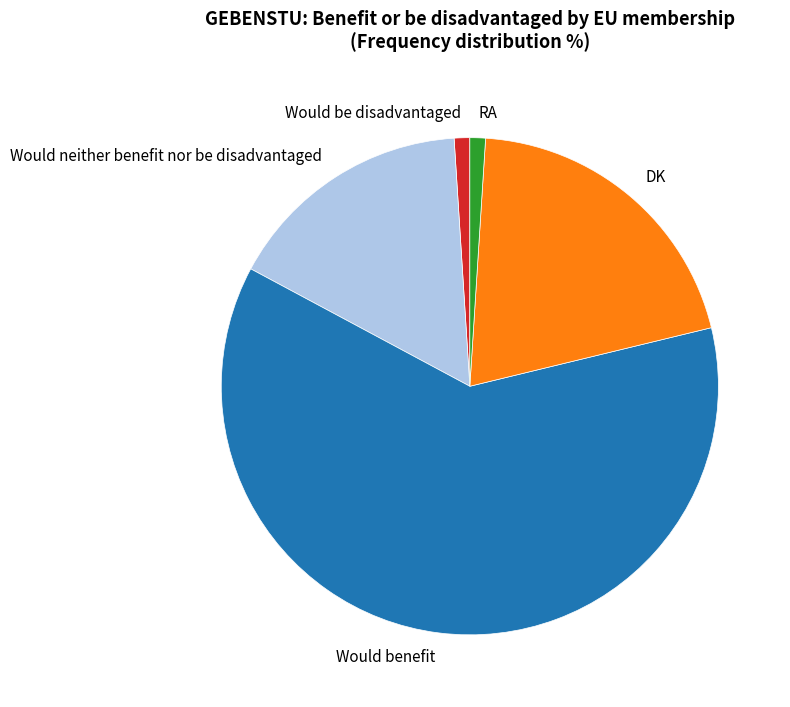

Which category has the biggest portion of the pie?

Would benefit